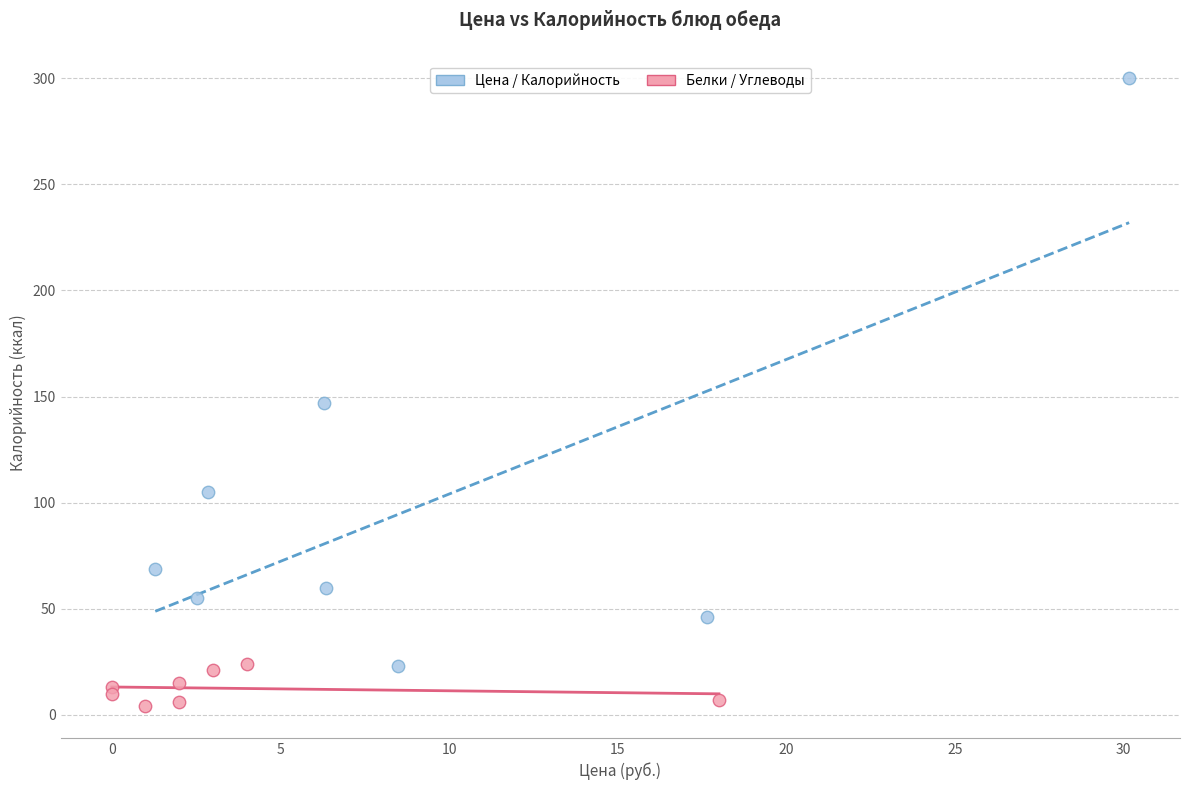

What are all the series names shown in the legend?

Цена / Калорийность, Белки / Углеводы